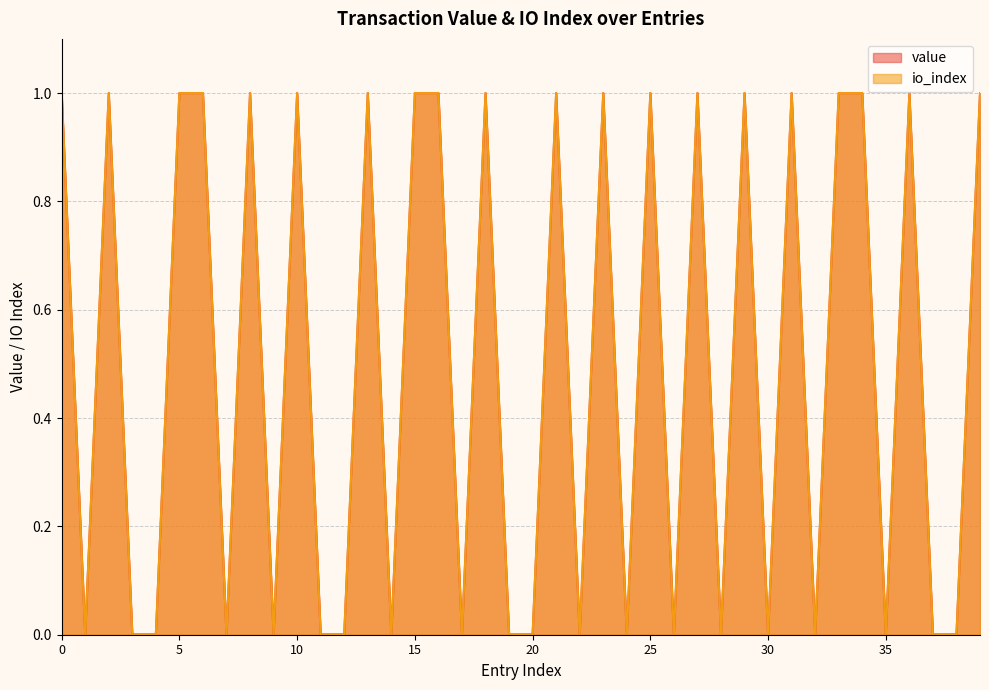

Rank the series by their average value, from highest to lowest.

value, io_index